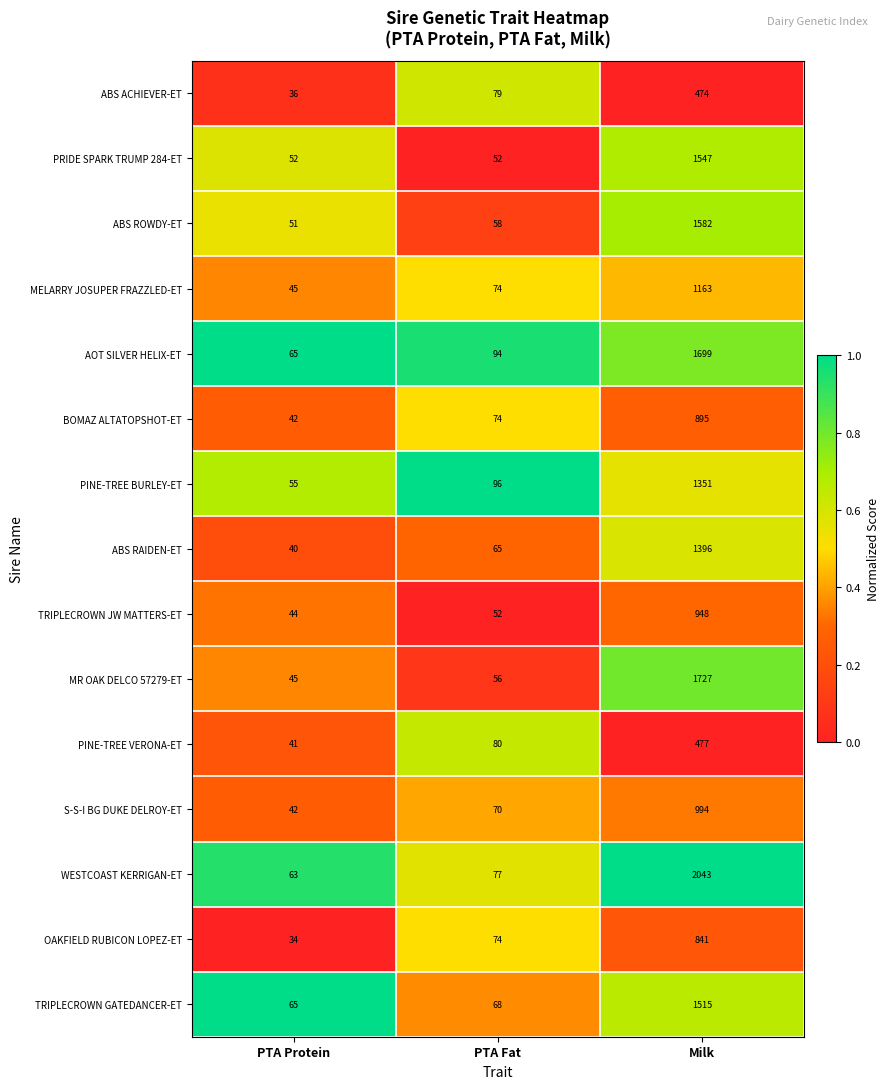

The ABS ACHIEVER-ET series shows 48 at PTA Protein. True or false?

False